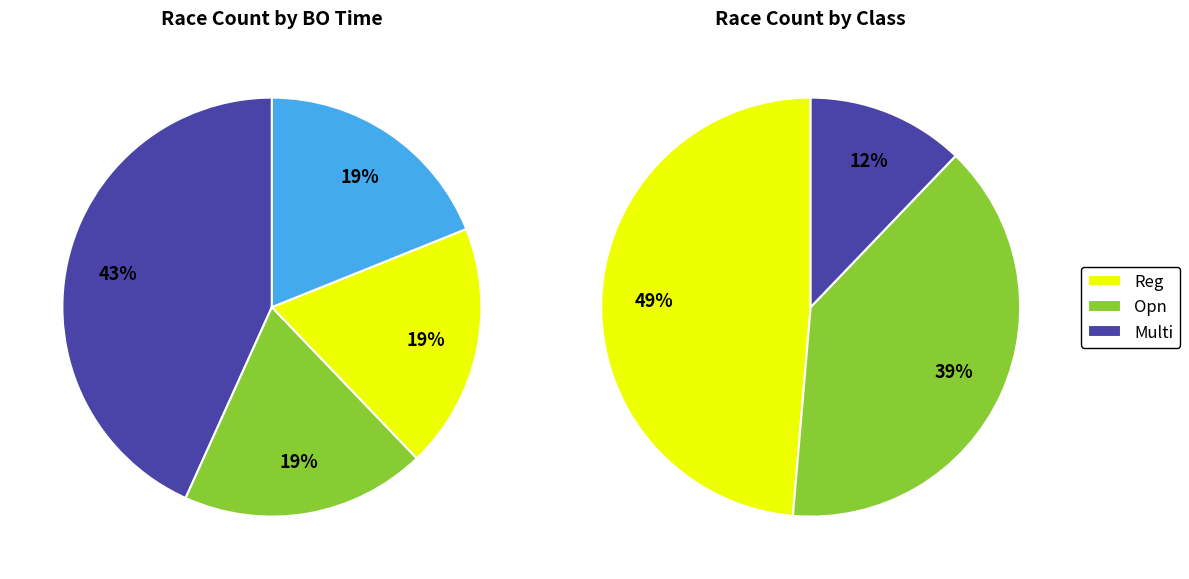

Is there any slice that represents more than half of the pie?

No